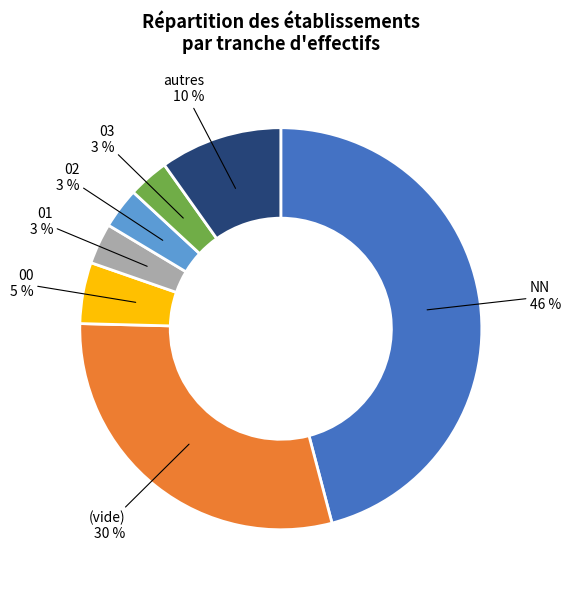

Between NN and 02, which is larger?

NN